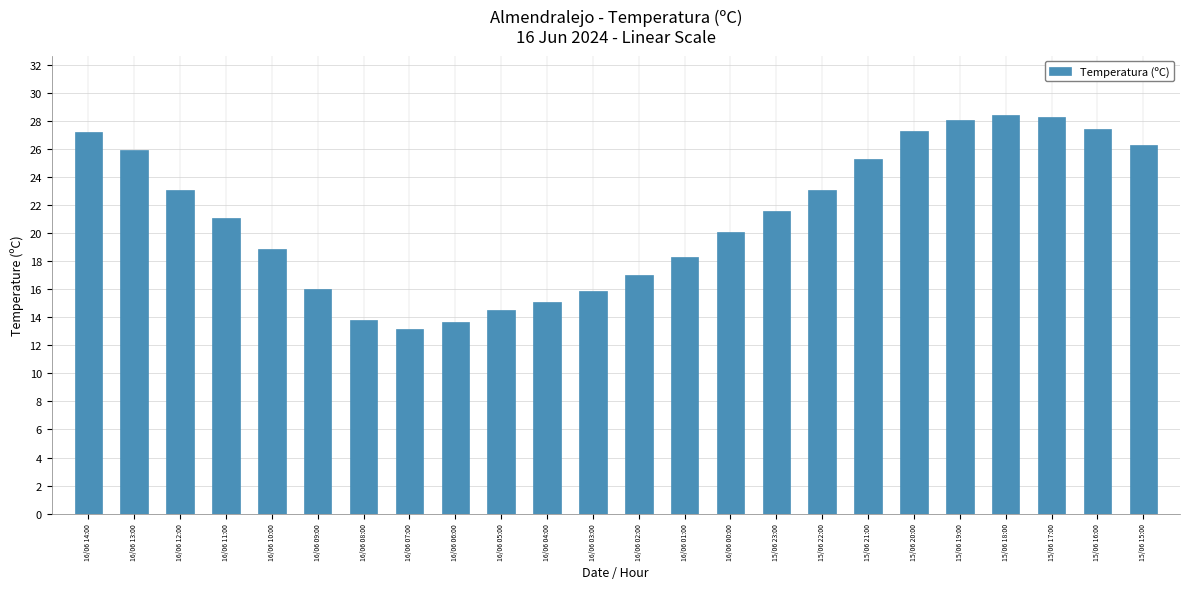

Count the number of categories in the chart.

24